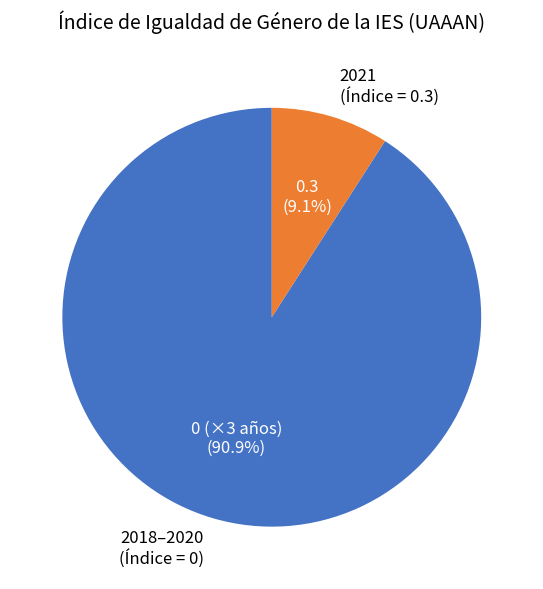

Rank the categories by value from highest to lowest.

2018–2020 (Índice = 0), 2021 (Índice = 0.3)